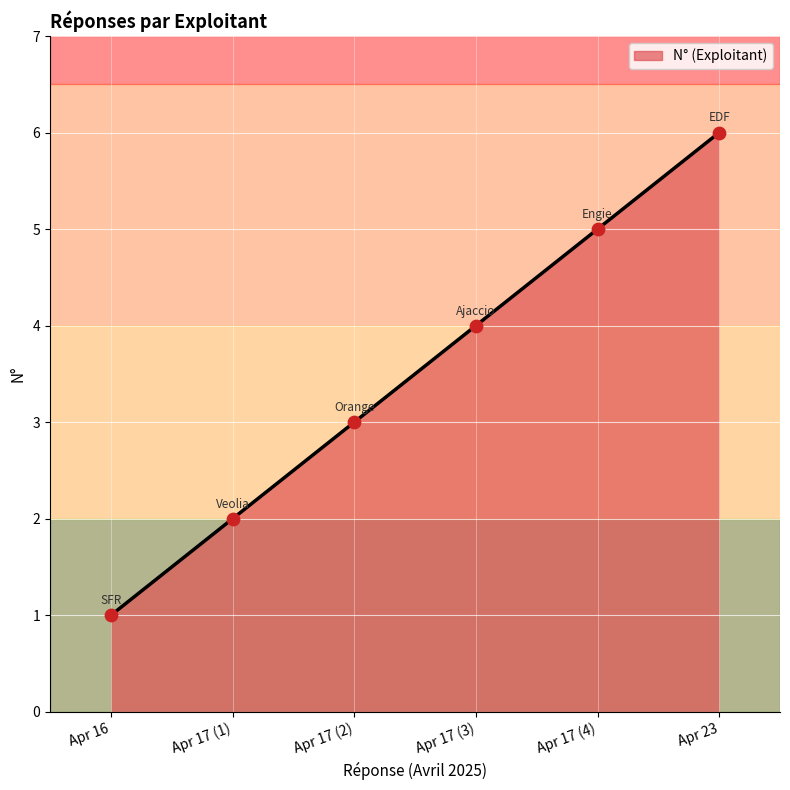

What is the change in value from Apr 16 to Apr 17 (3)?

+3